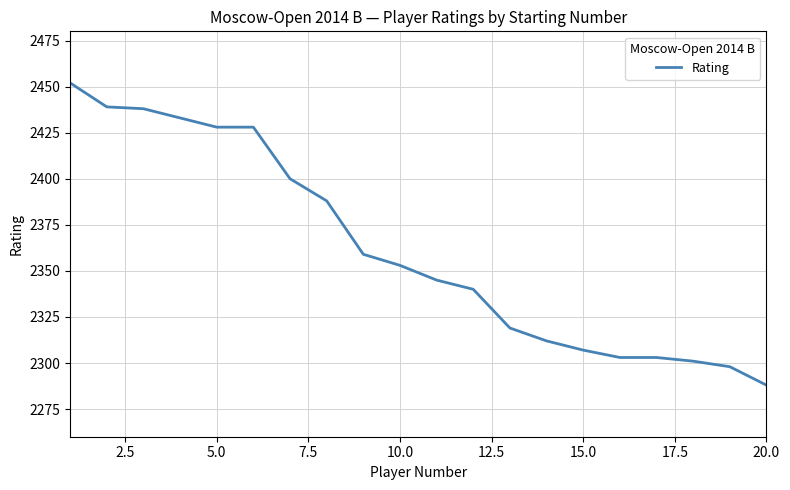

What is the difference between the maximum and minimum values?

164